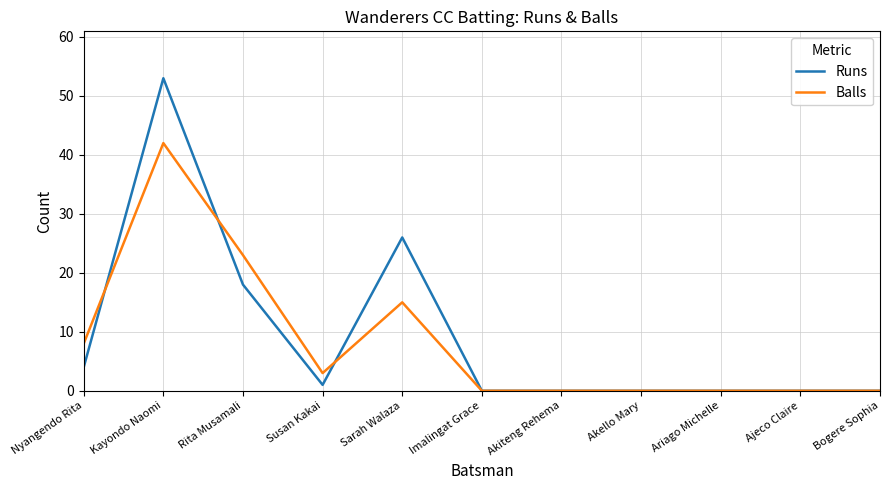

What is the difference between the second highest and minimum values in the Runs series?

26